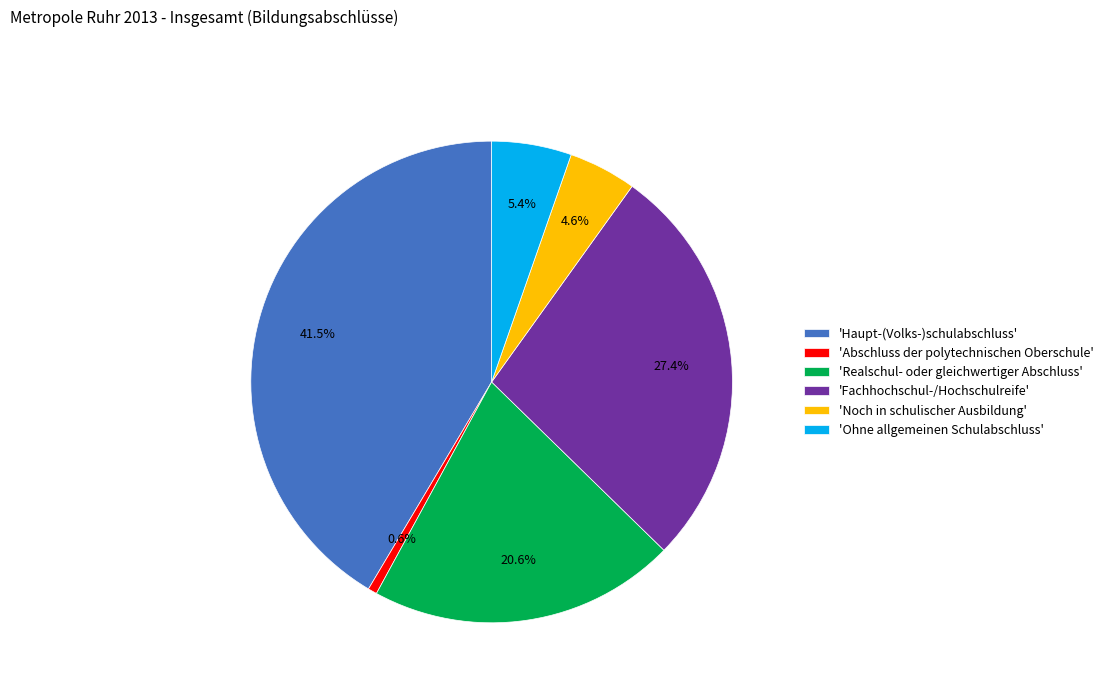

Is there a majority slice in this chart?

No